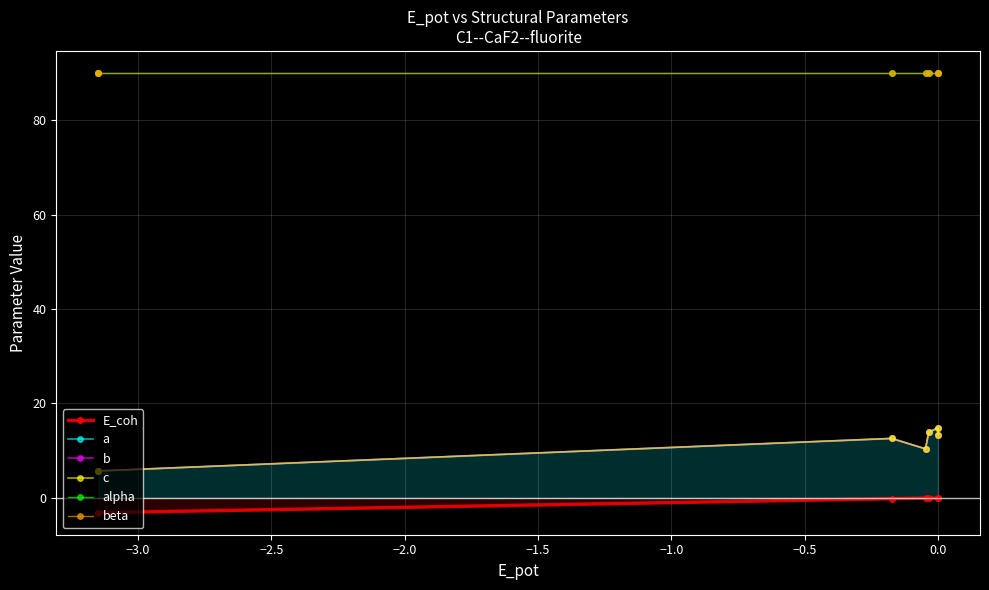

True or false: E_coh and a cross at least once.

False